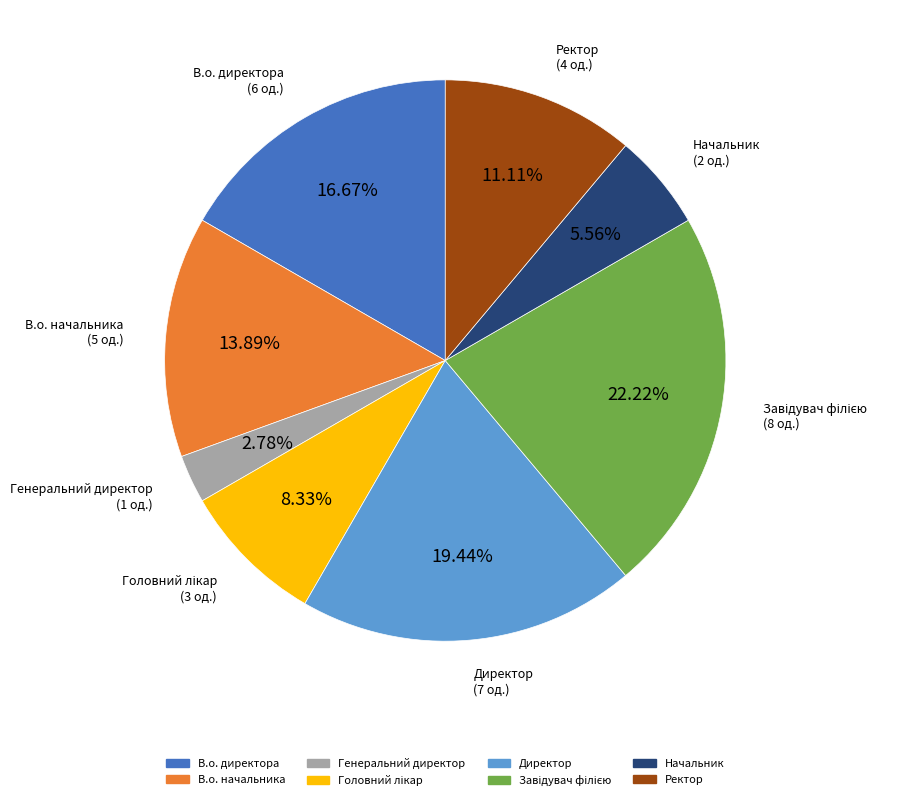

What portion of the pie excludes Начальник?

94.4%